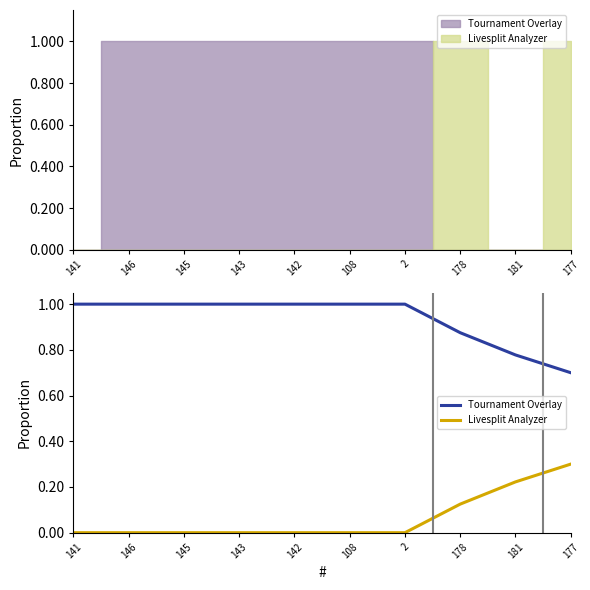

Reading left to right, transcribe all the data shown in this chart.

Tournament Overlay: 141=1.0	146=1.0	145=1.0	143=1.0	142=1.0	108=1.0	2=1.0	178=0.9	181=0.8	177=0.7
Livesplit Analyzer: 141=0.0	146=0.0	145=0.0	143=0.0	142=0.0	108=0.0	2=0.0	178=0.1	181=0.2	177=0.3